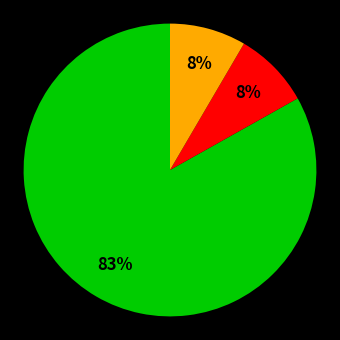

To the nearest percent, what is the average slice percentage?

33%